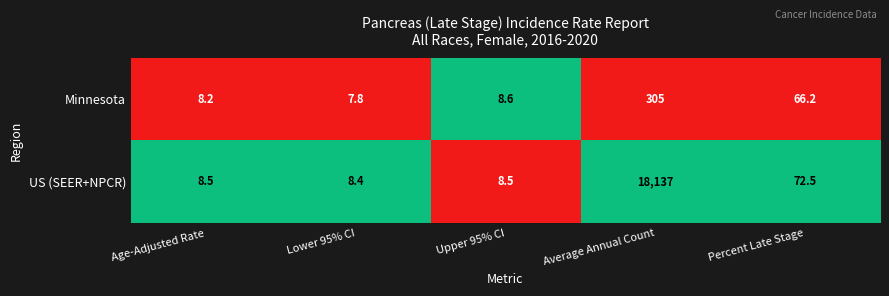

Which series has the largest total across all categories?

US (SEER+NPCR)